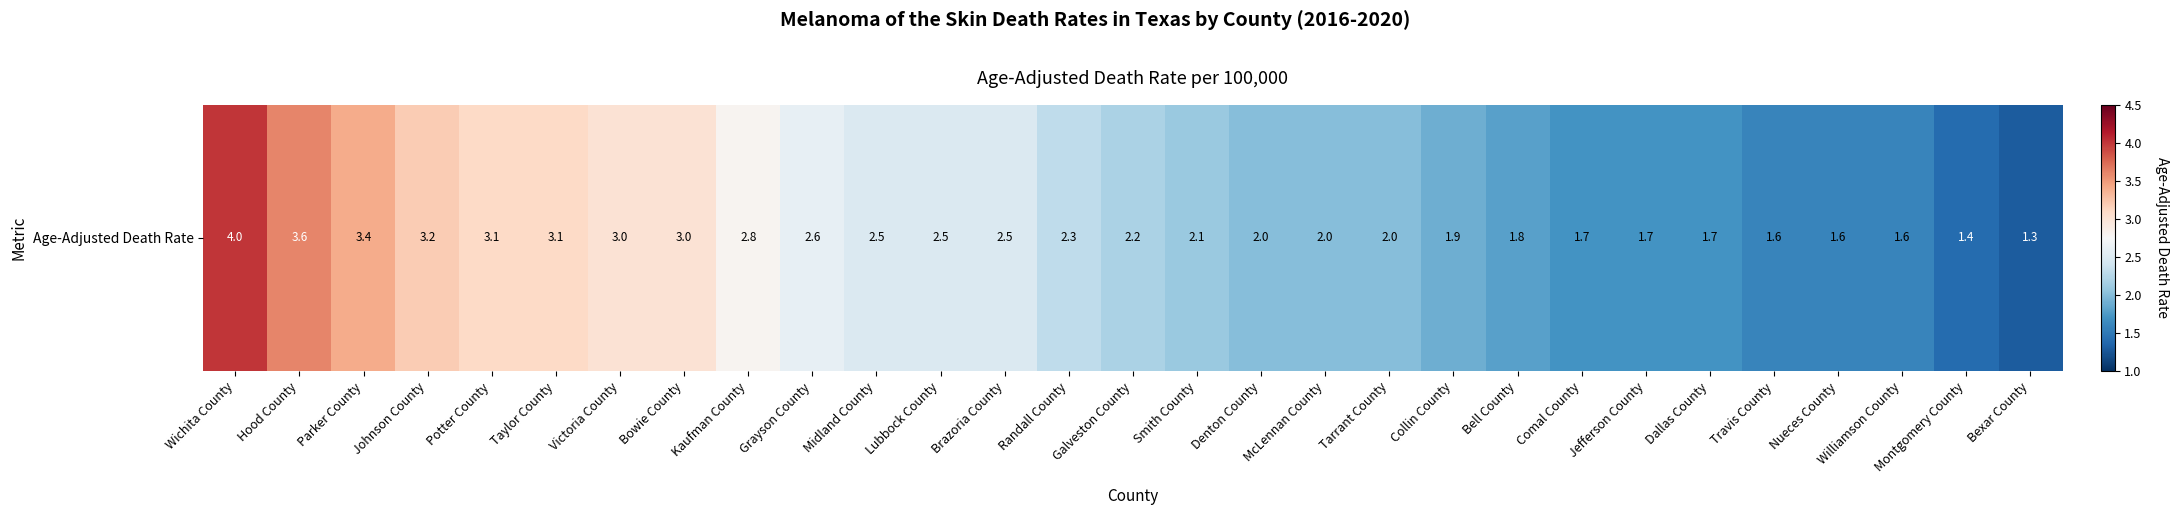

Reading left to right, extract all data points from this chart.

4.0	3.6	3.4	3.2	3.1	3.1	3.0	3.0	2.8	2.6	2.5	2.5	2.5	2.3	2.2	2.1	2.0	2.0	2.0	1.9	1.8	1.7	1.7	1.7	1.6	1.6	1.6	1.4	1.3